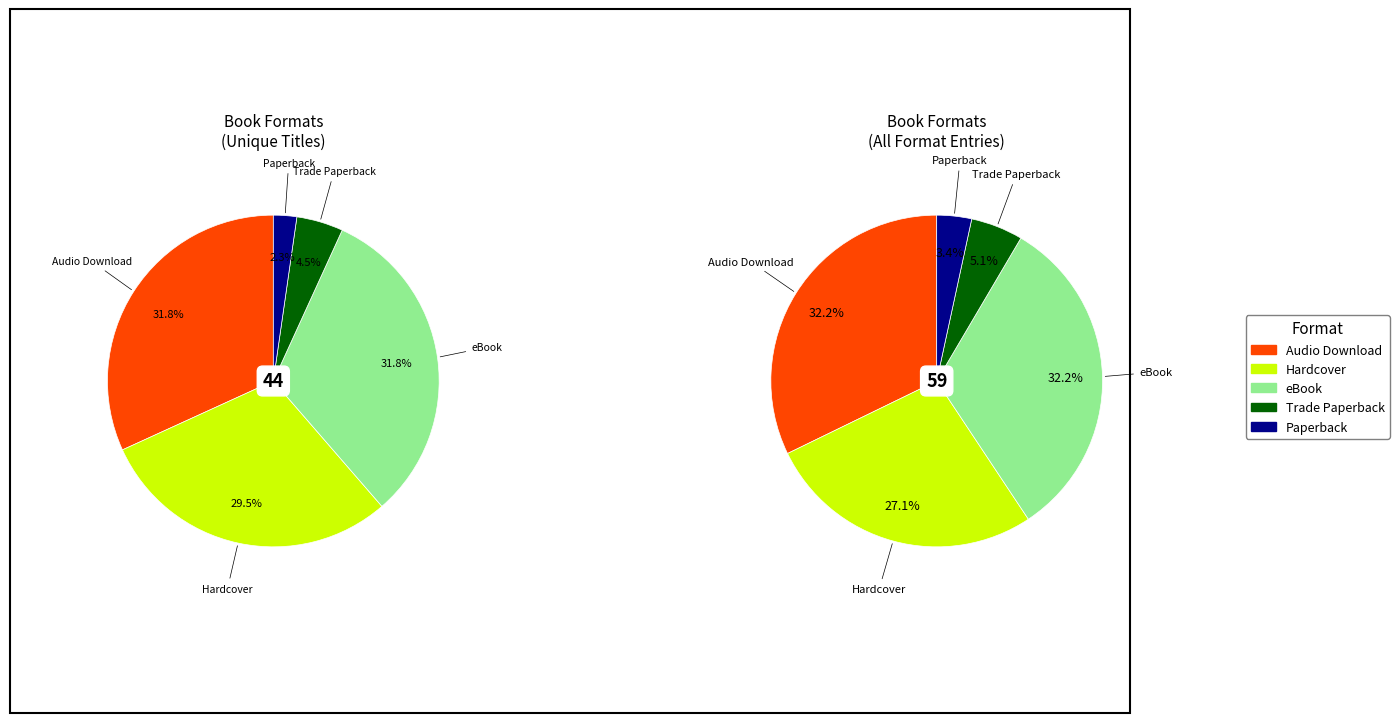

To the nearest percent, what percentage of the pie is eBook?

32%